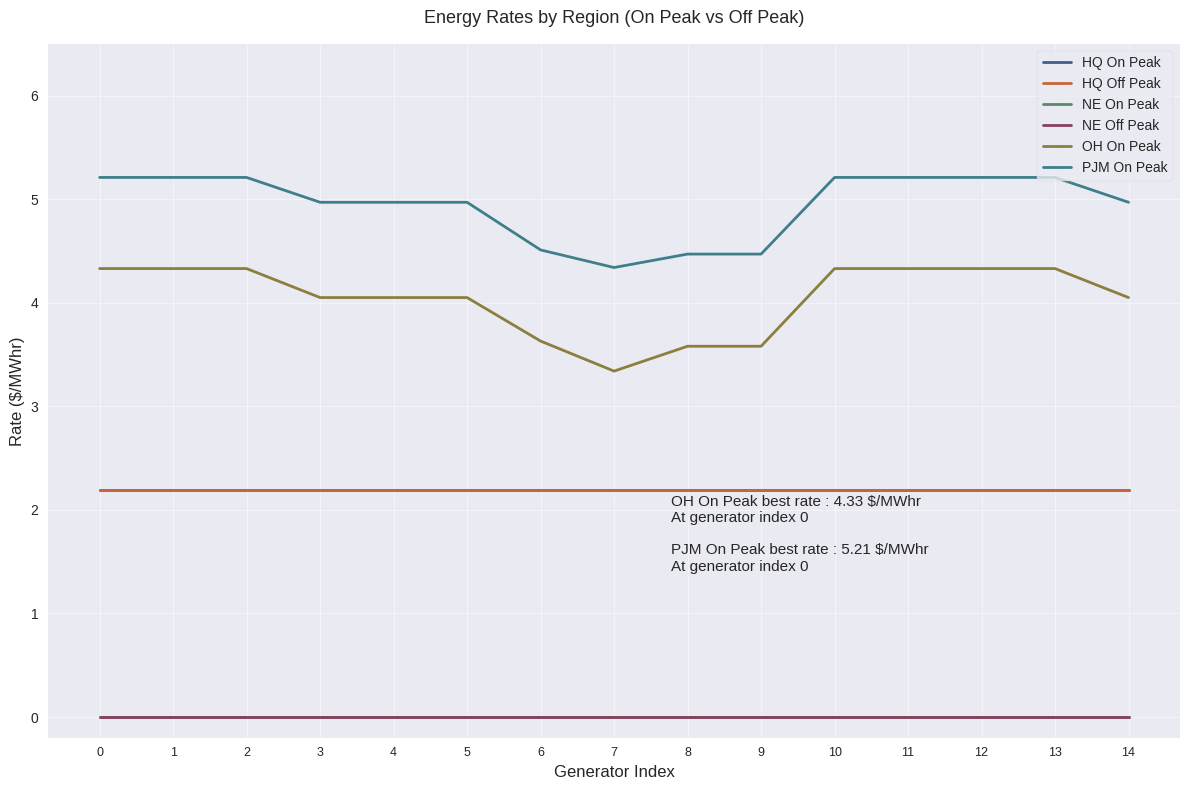

At 3, list the series in order from largest to smallest.

PJM On Peak, OH On Peak, HQ On Peak, HQ Off Peak, NE On Peak, NE Off Peak